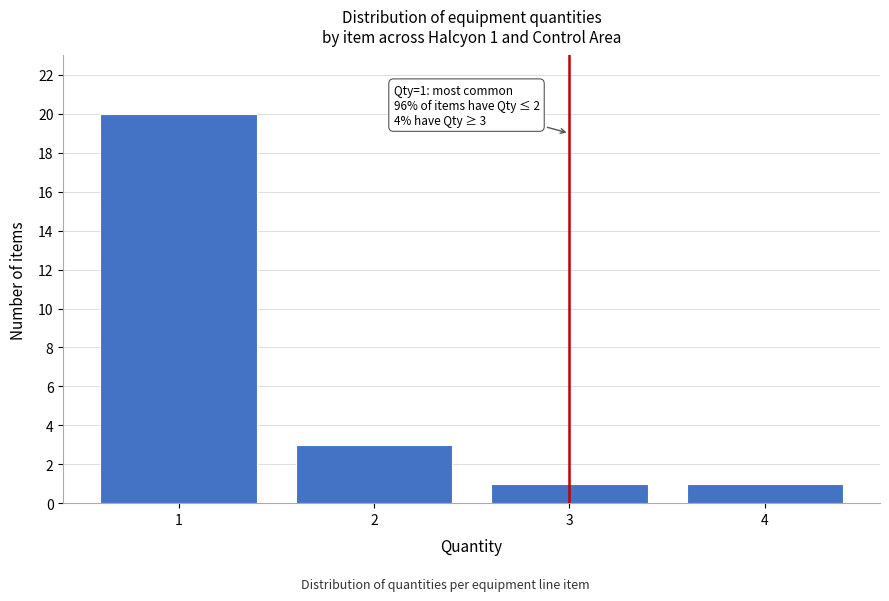

Which range on the x-axis has the tallest bar?

0.5 to 1.5